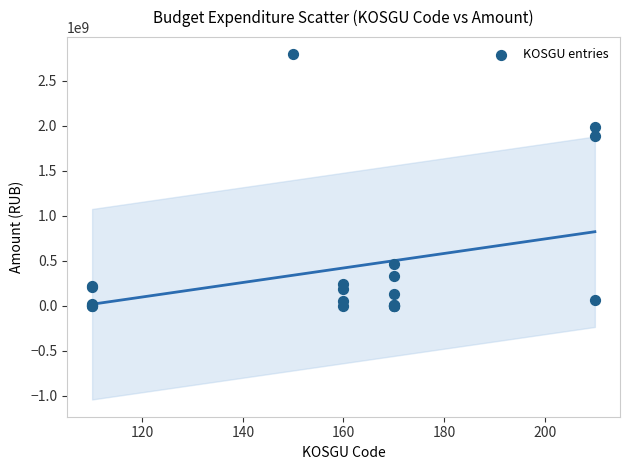

What Y value in the scatter plot is closest to 1396476223?

1881249797.9